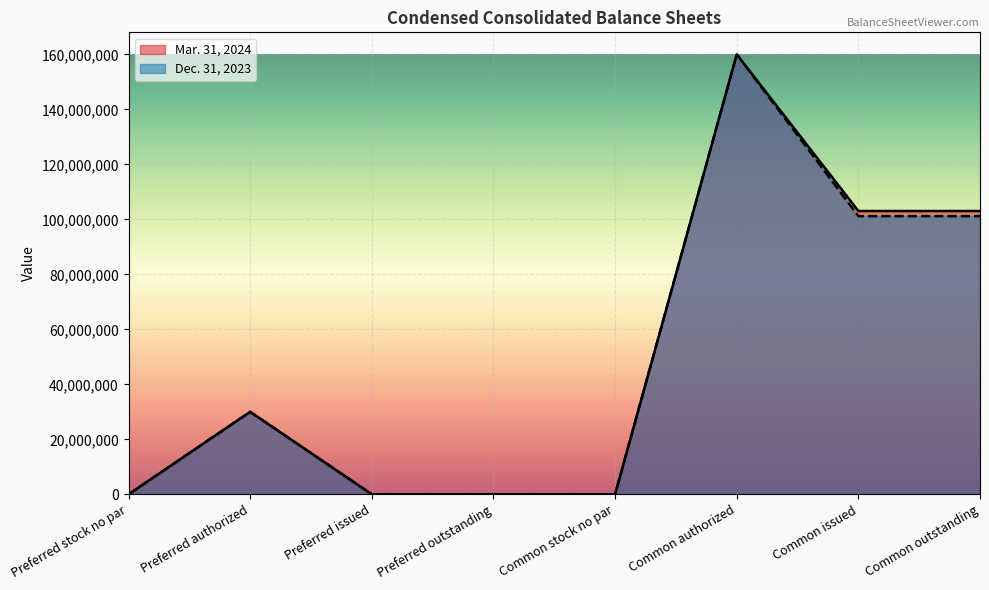

The value of Dec. 31, 2023 at Common stock no par is -50568520. True or false?

False